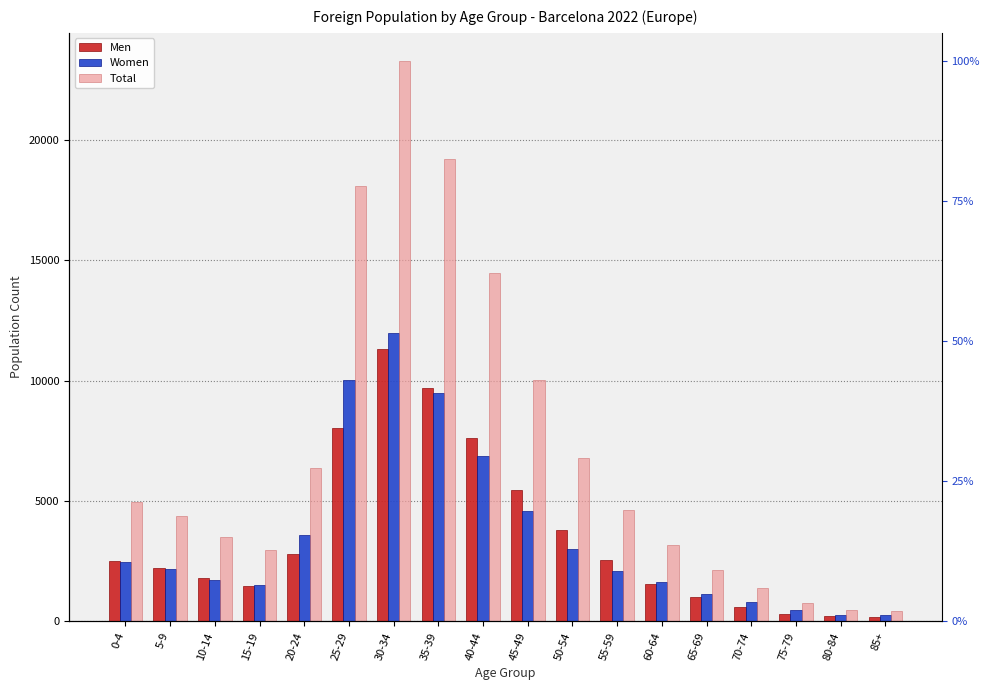

What is the difference between the maximum and minimum values in the Men series?

11155